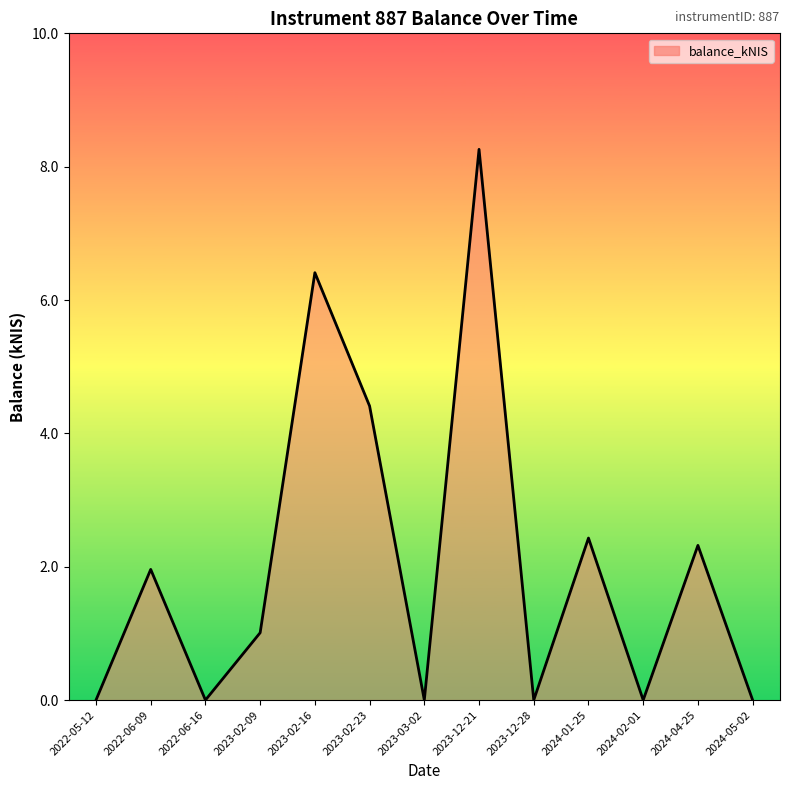

What position from the left is 2024-02-01?

11